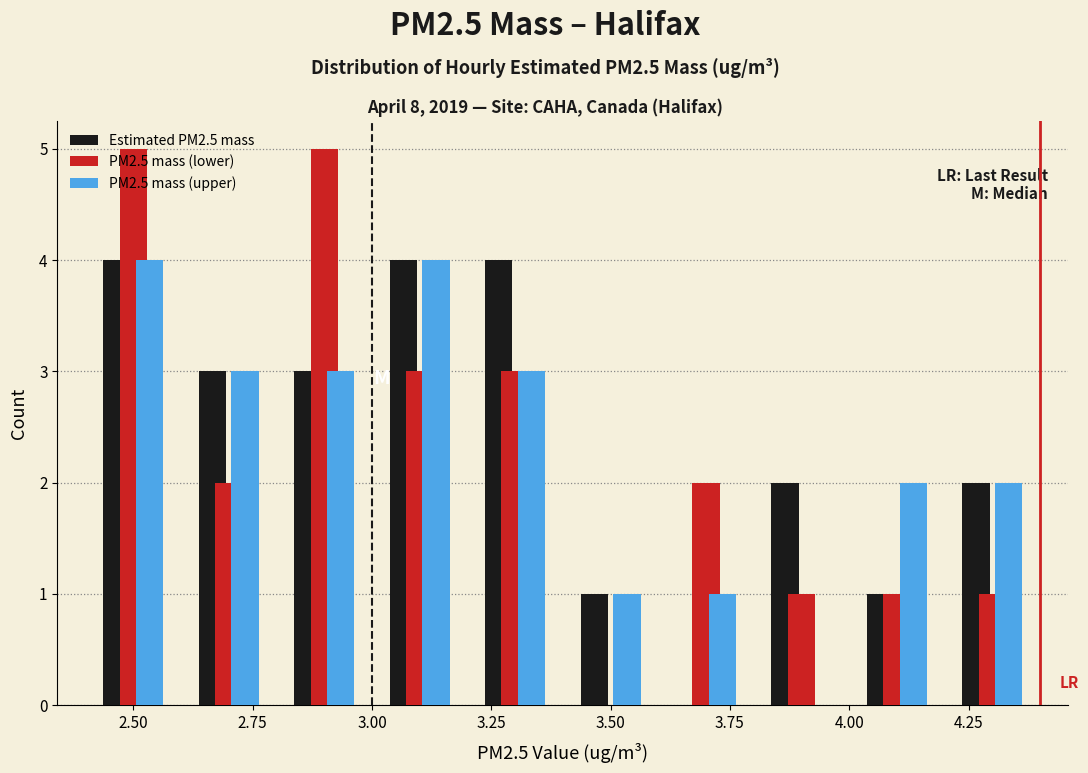

Reading left to right, transcribe this chart: for each range on the x-axis, give the height of each series' bar. The values are not printed on the chart, so give them approximately, as read against the axis.

2.4 to 2.6: Estimated PM2.5 mass=4	PM2.5 mass (lower)=5	PM2.5 mass (upper)=4
2.6 to 2.8: Estimated PM2.5 mass=3	PM2.5 mass (lower)=2	PM2.5 mass (upper)=3
2.8 to 3.0: Estimated PM2.5 mass=3	PM2.5 mass (lower)=5	PM2.5 mass (upper)=3
3.0 to 3.2: Estimated PM2.5 mass=4	PM2.5 mass (lower)=3	PM2.5 mass (upper)=4
3.2 to 3.4: Estimated PM2.5 mass=4	PM2.5 mass (lower)=3	PM2.5 mass (upper)=3
3.4 to 3.6: Estimated PM2.5 mass=1	PM2.5 mass (lower)=0	PM2.5 mass (upper)=1
3.6 to 3.8: Estimated PM2.5 mass=0	PM2.5 mass (lower)=2	PM2.5 mass (upper)=1
3.8 to 4.0: Estimated PM2.5 mass=2	PM2.5 mass (lower)=1	PM2.5 mass (upper)=0
4.0 to 4.2: Estimated PM2.5 mass=1	PM2.5 mass (lower)=1	PM2.5 mass (upper)=2
4.2 to 4.4: Estimated PM2.5 mass=2	PM2.5 mass (lower)=1	PM2.5 mass (upper)=2